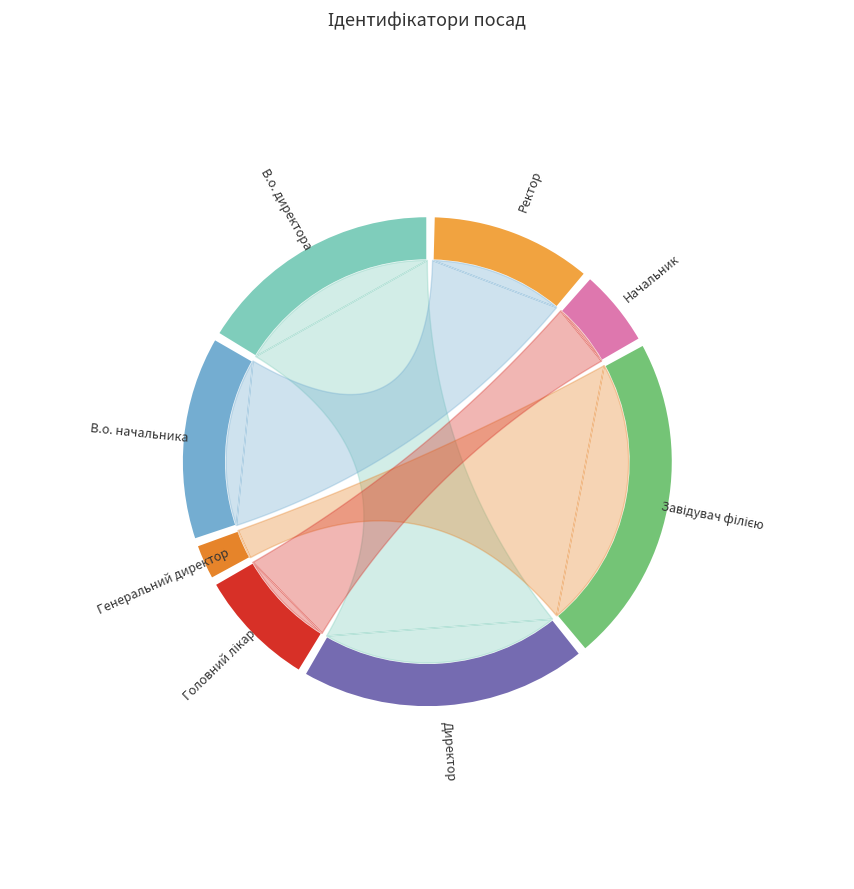

To the nearest percent, what percentage of the pie is Начальник?

6%